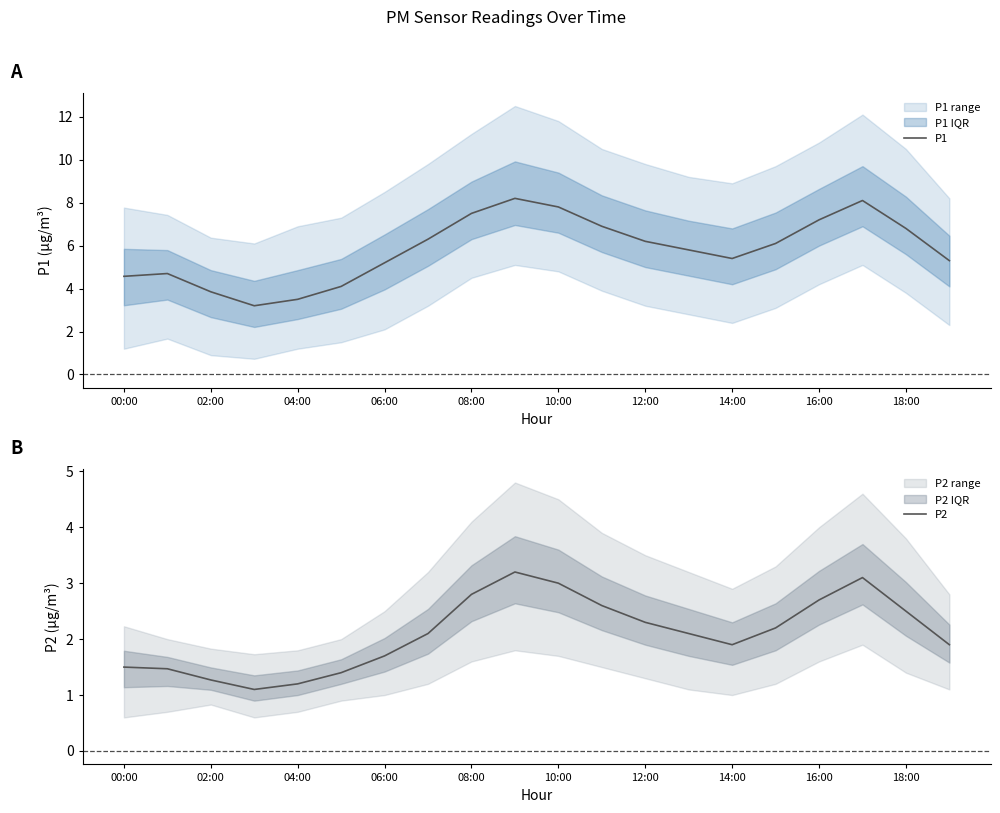

Is it true that P1 equals 7.1 at 00:00?

False